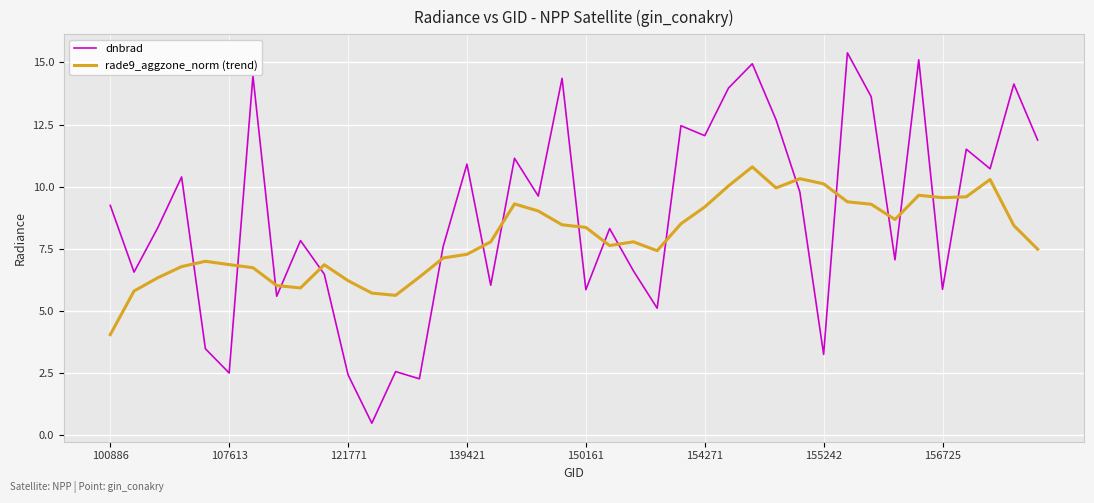

List the series in order of their peak value, lowest first.

rade9_aggzone_norm (trend), dnbrad